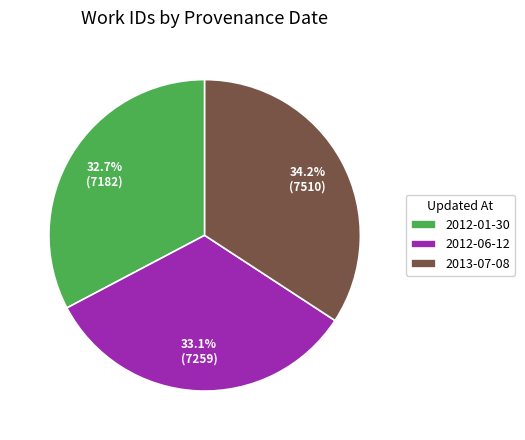

How many segments does this pie chart have?

3